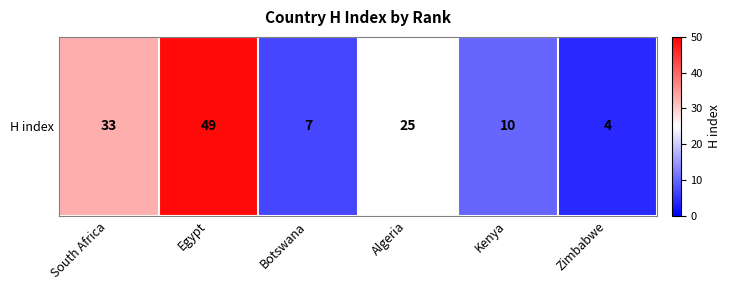

Reading left to right, list all the values displayed in this chart.

33	49	7	25	10	4